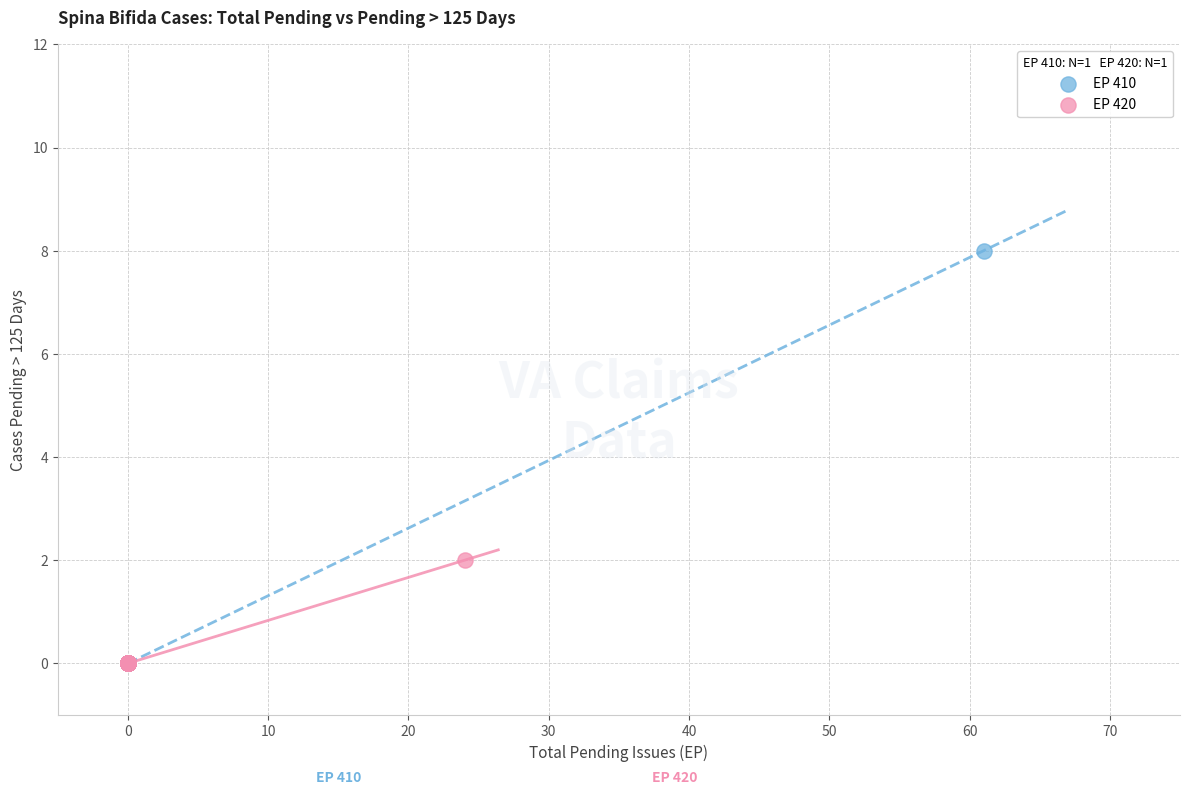

Which series contains the highest Y value?

EP 410